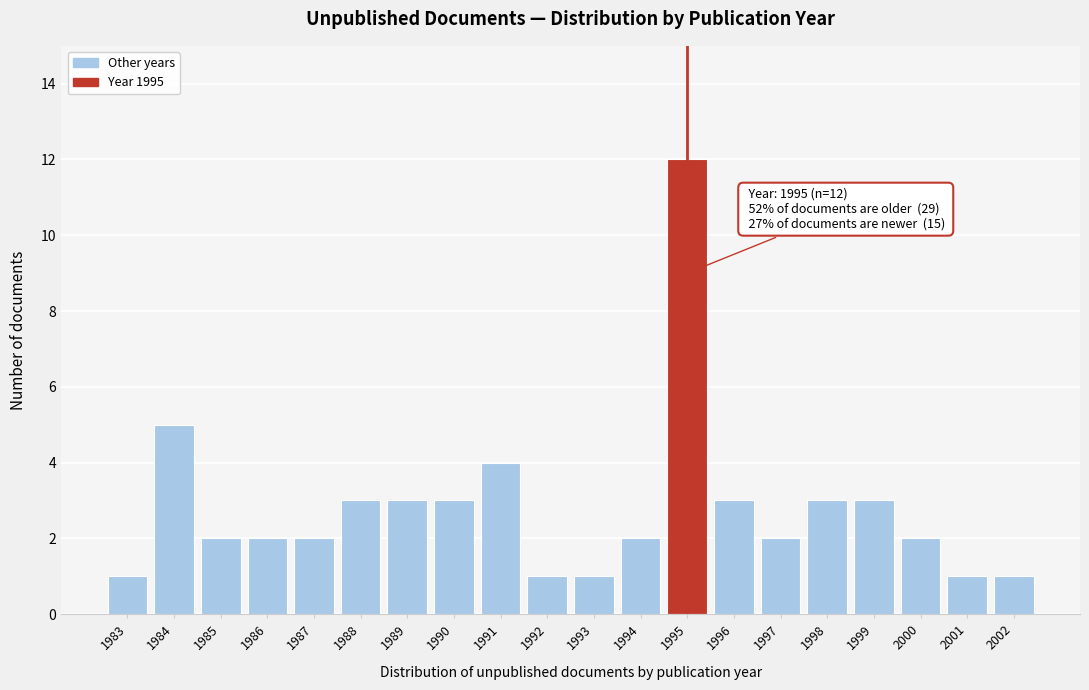

Over which range of the x-axis is the bar tallest?

1994.5 to 1995.5